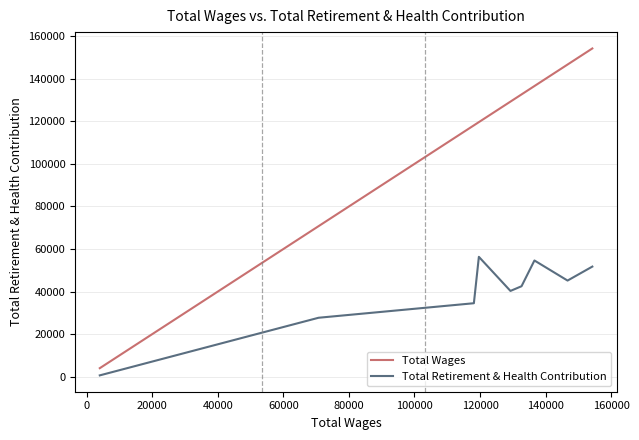

Rank the series by their average value, from highest to lowest.

Total Wages, Total Retirement & Health Contribution